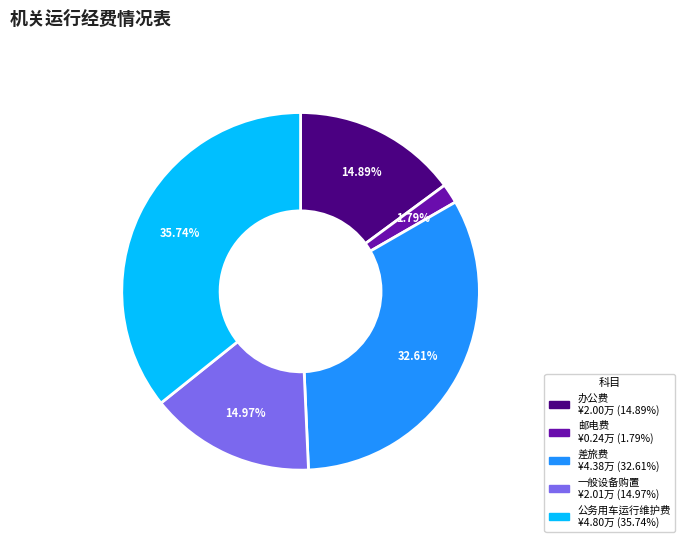

Which category has the biggest portion of the pie?

公务用车运行维护费